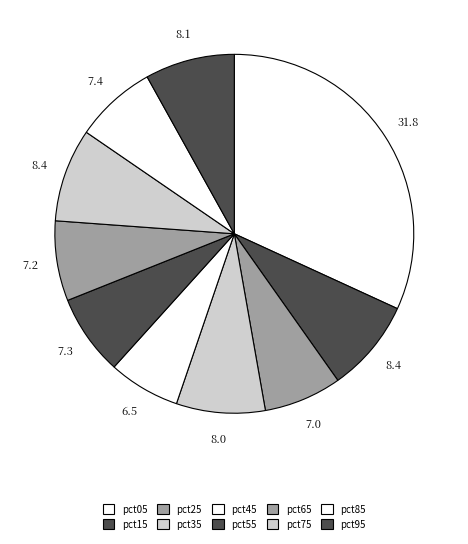

The pct75 slice represents 8% of the pie. True or false?

True